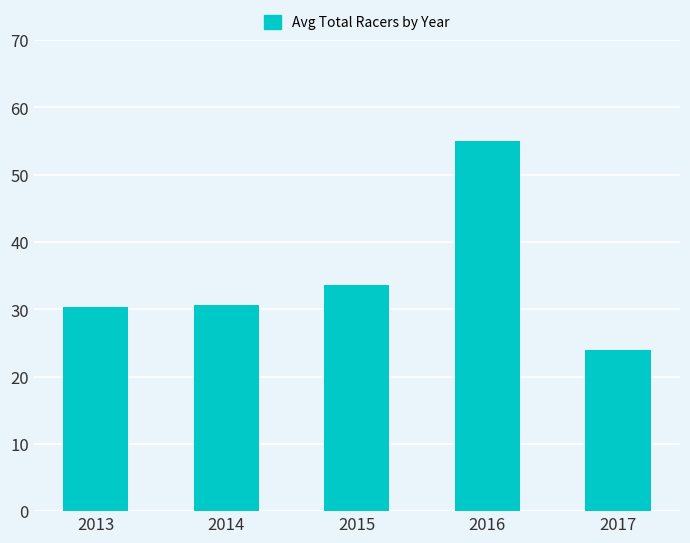

What is the change in value from 2016 to 2017?

-31.0